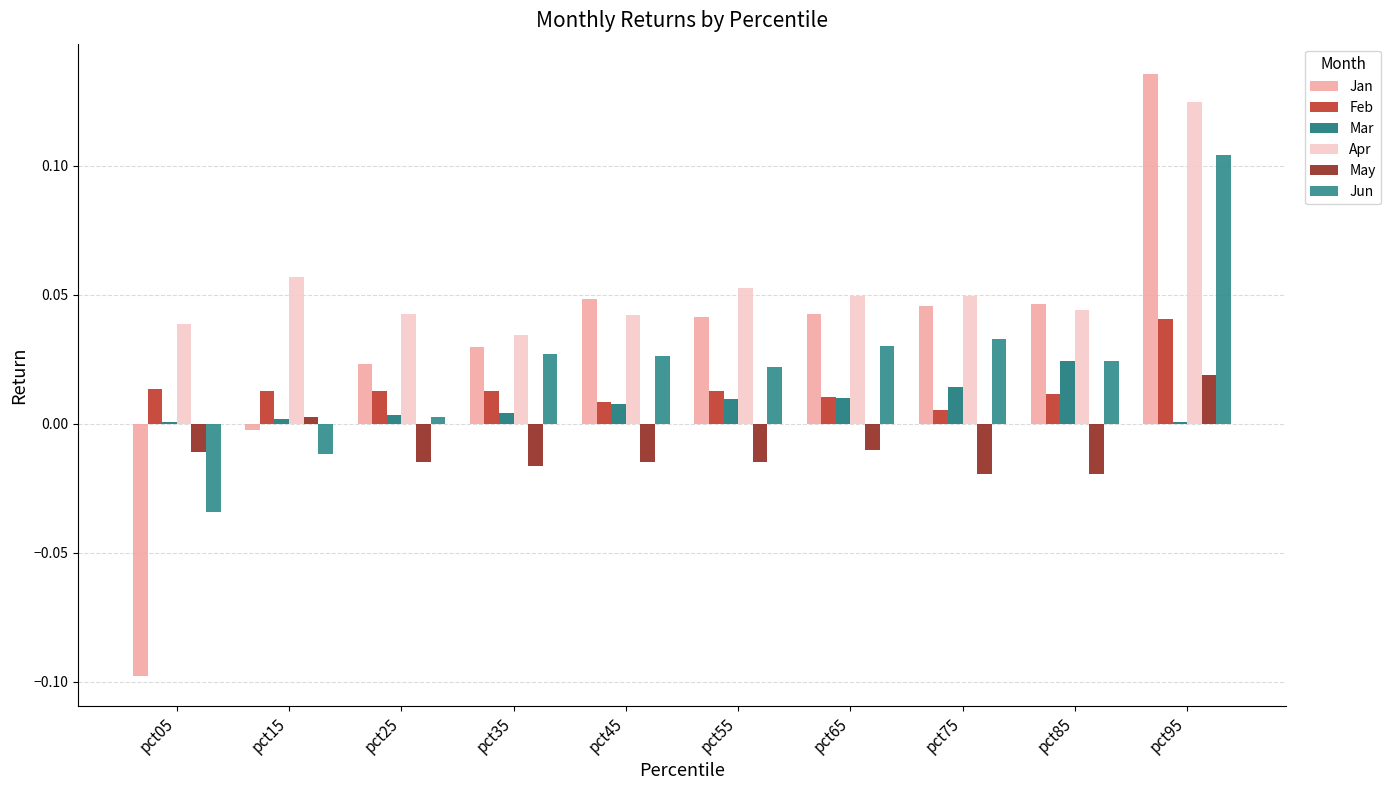

Which label corresponds to the smallest value in the chart?

pct05